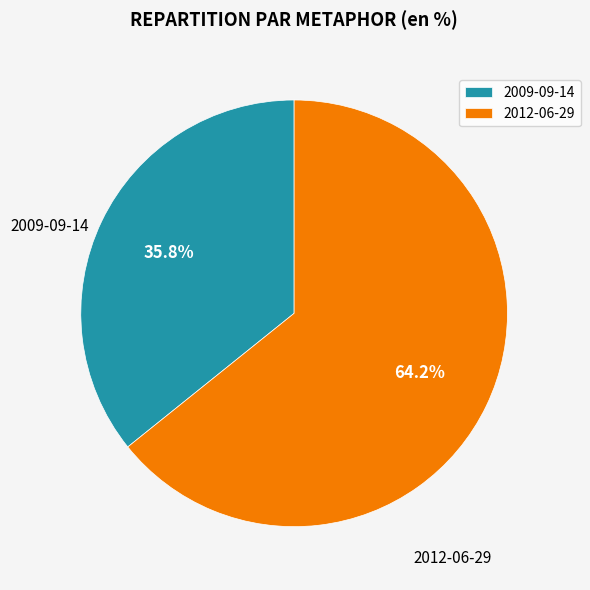

Does any single category account for the majority?

Yes